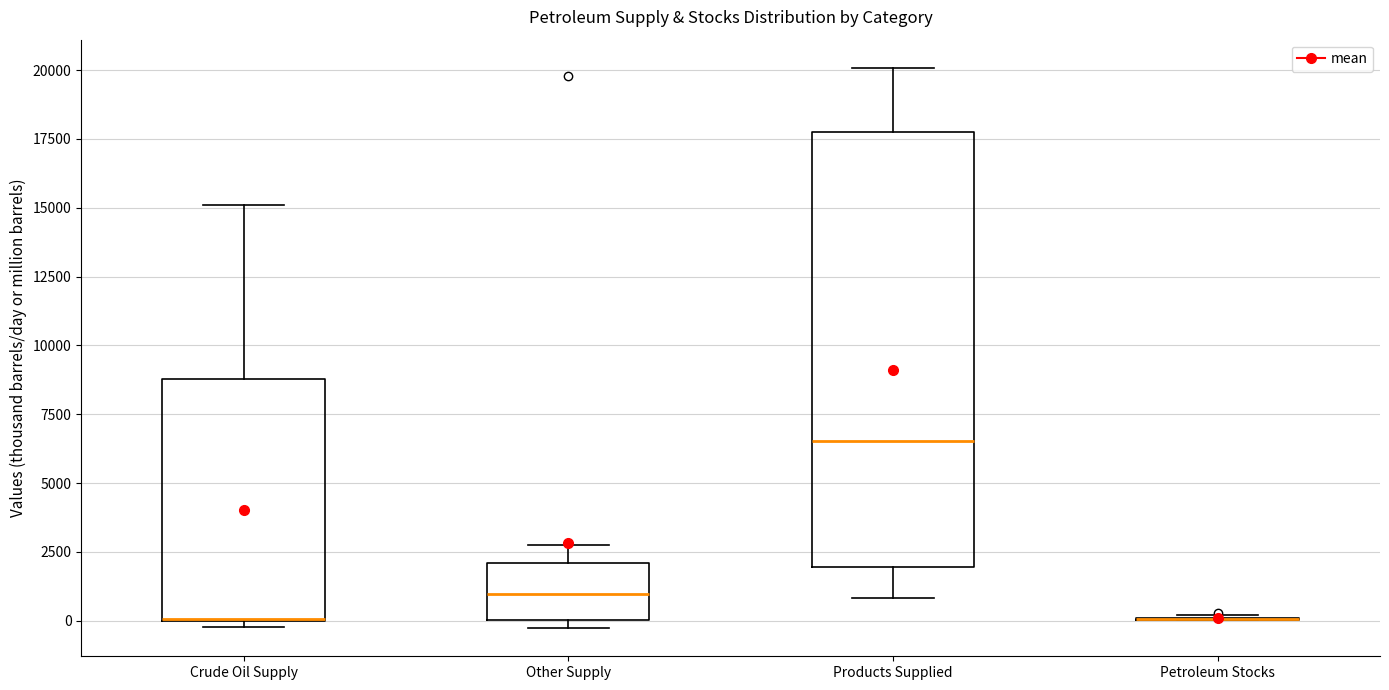

Which box is the tallest, from its lower edge to its upper edge?

Products Supplied